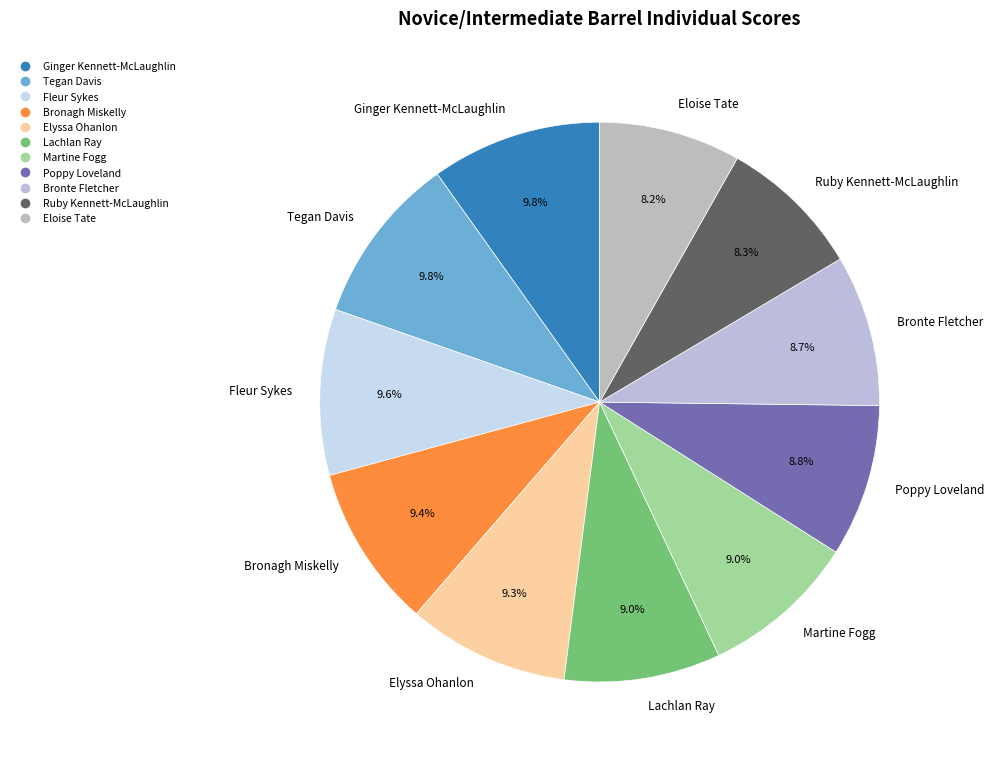

To the nearest percent, what percentage of the pie is Fleur Sykes?

10%